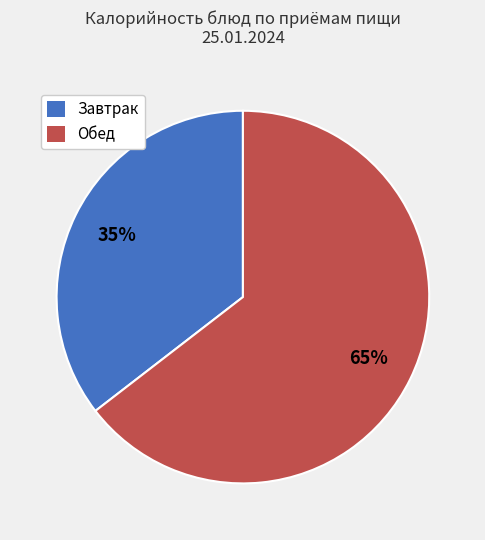

To the nearest percent, what is the average slice percentage?

50%